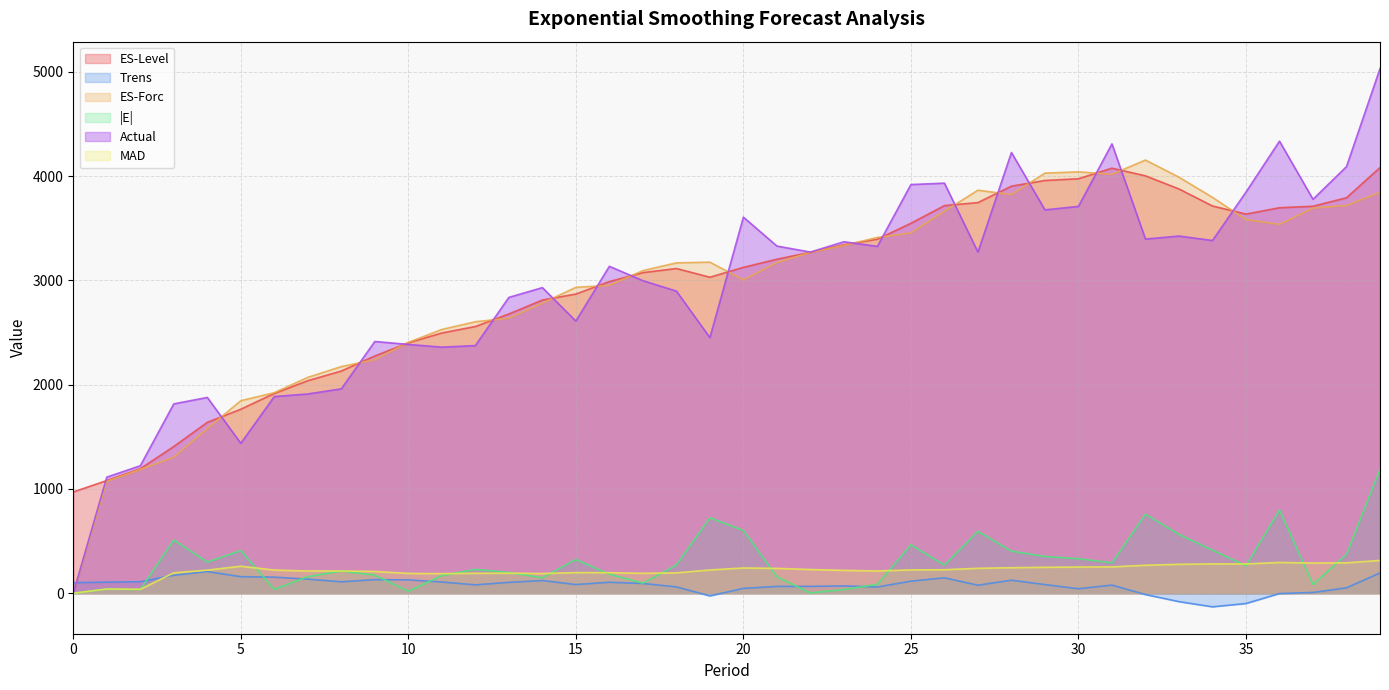

What are all the series names shown in the legend?

ES-Level, Trens, ES-Forc, |E|, Actual, MAD